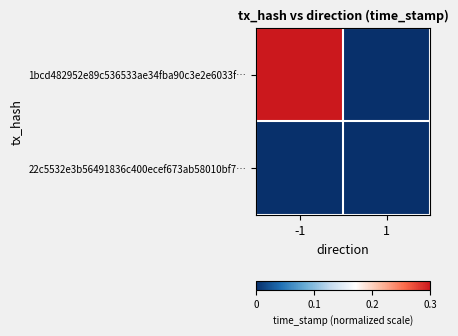

List the labels in order of 22c5532e3b56491836c400ecef673ab58010bf7… value, largest first.

-1, 1